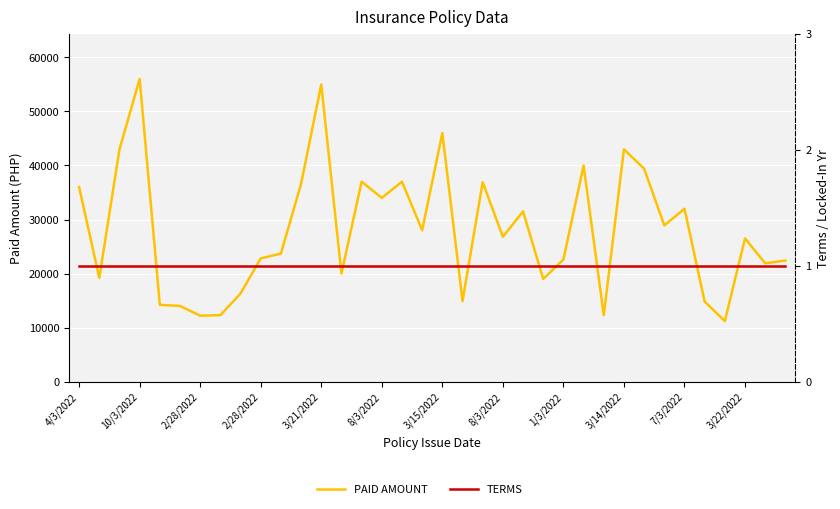

What is the average value of the PAID AMOUNT series?

27983.4